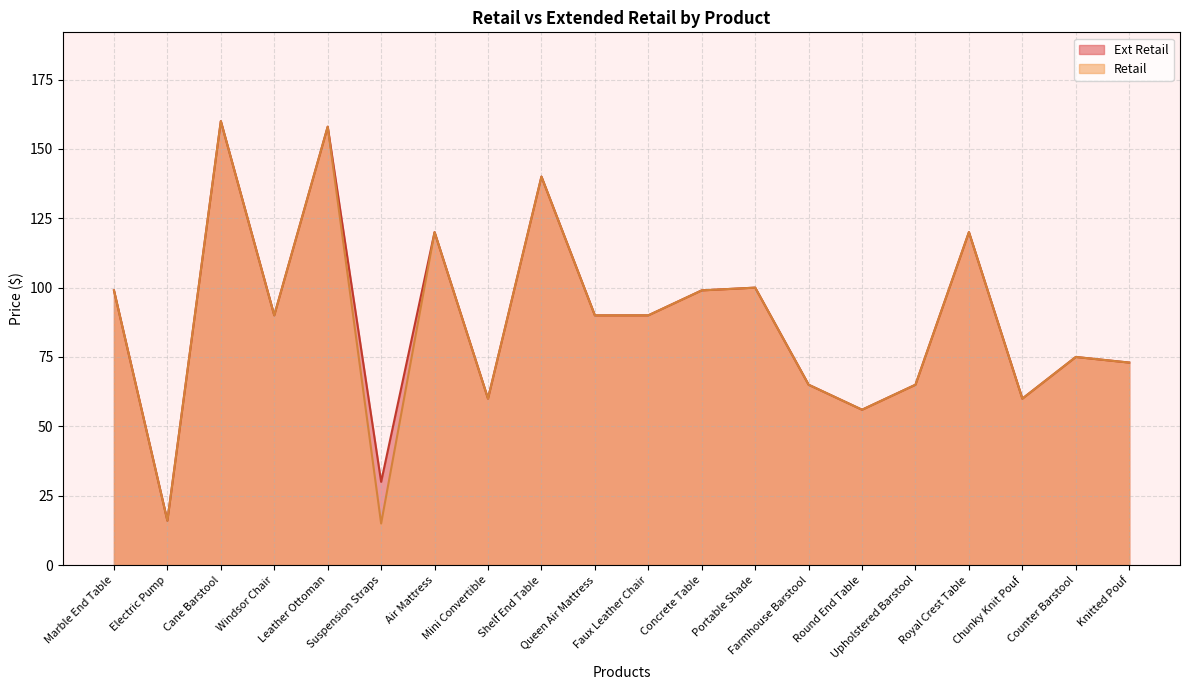

What is the label of the 9th point from the right?

Concrete Table